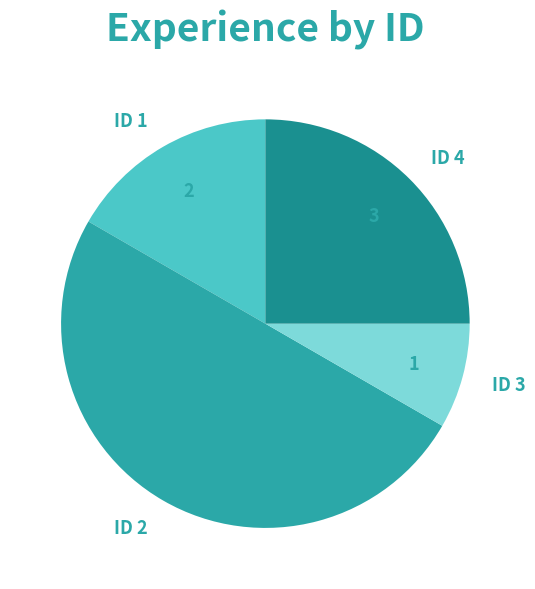

Is the sum of ID 2 and ID 1 greater than half?

Yes